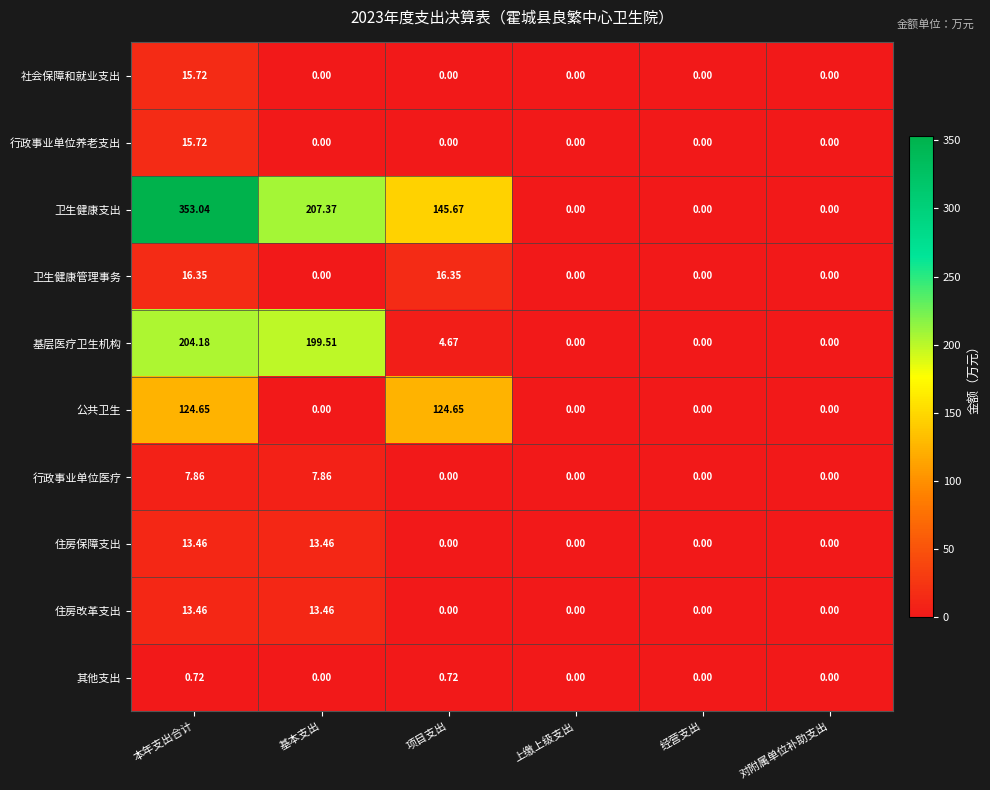

At which category is the sum across all series the highest?

本年支出合计